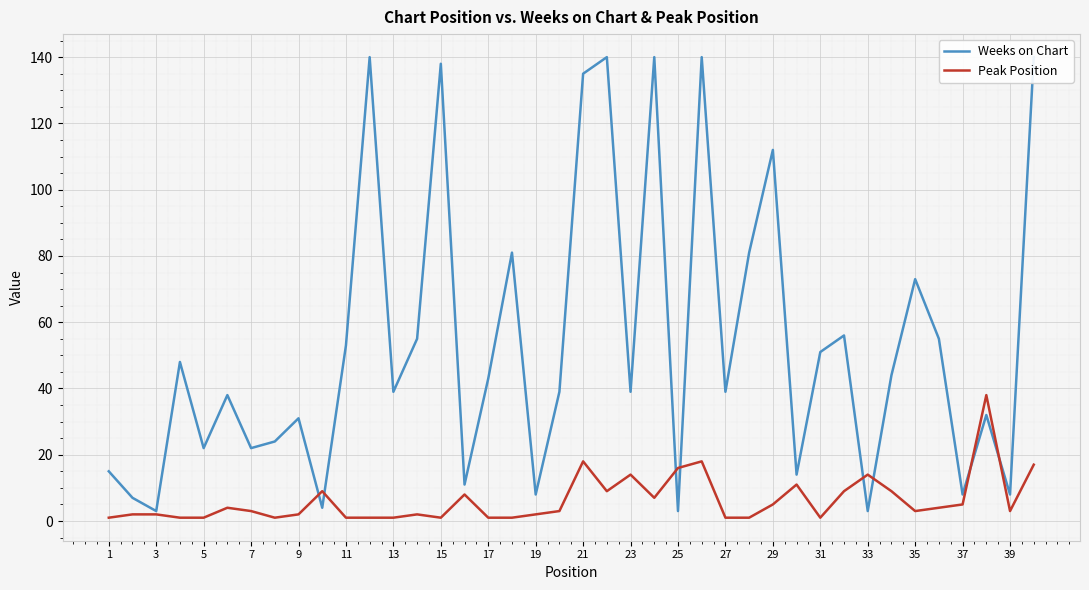

Which series has the largest total across all categories?

Weeks on Chart